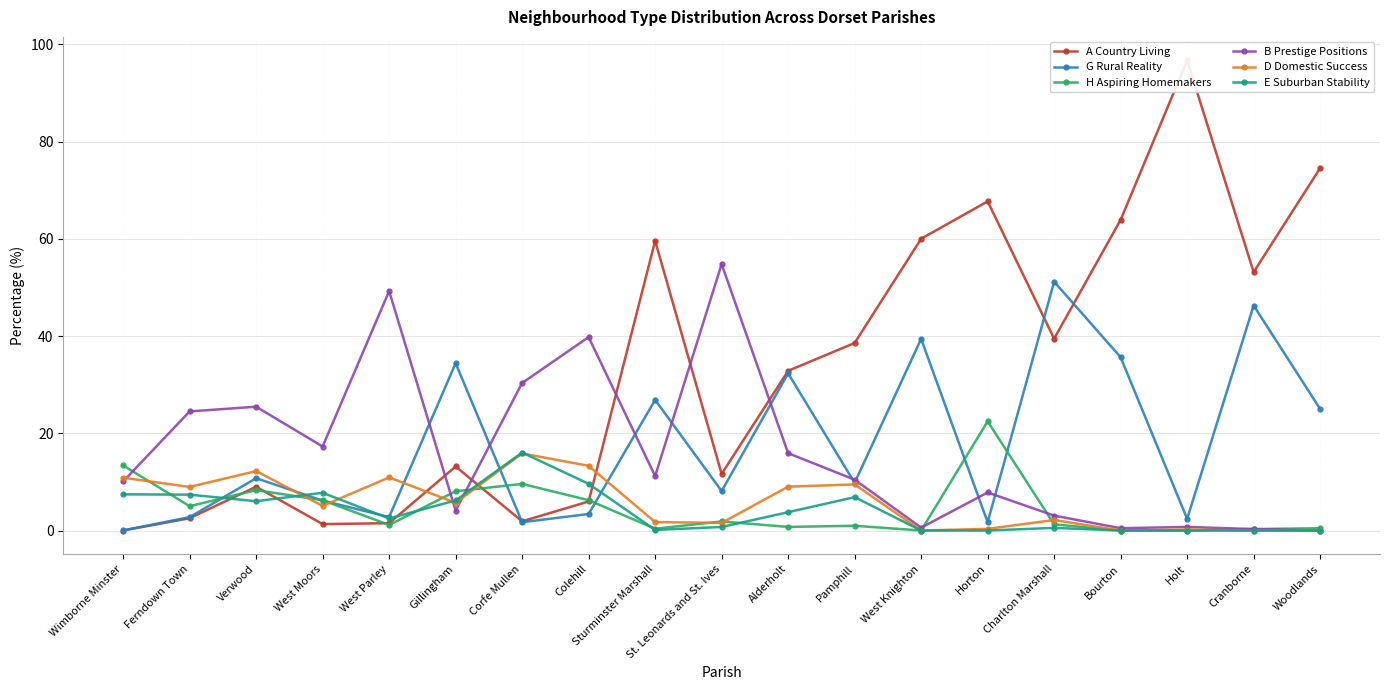

At which label is B Prestige Positions closest to 27?

Verwood